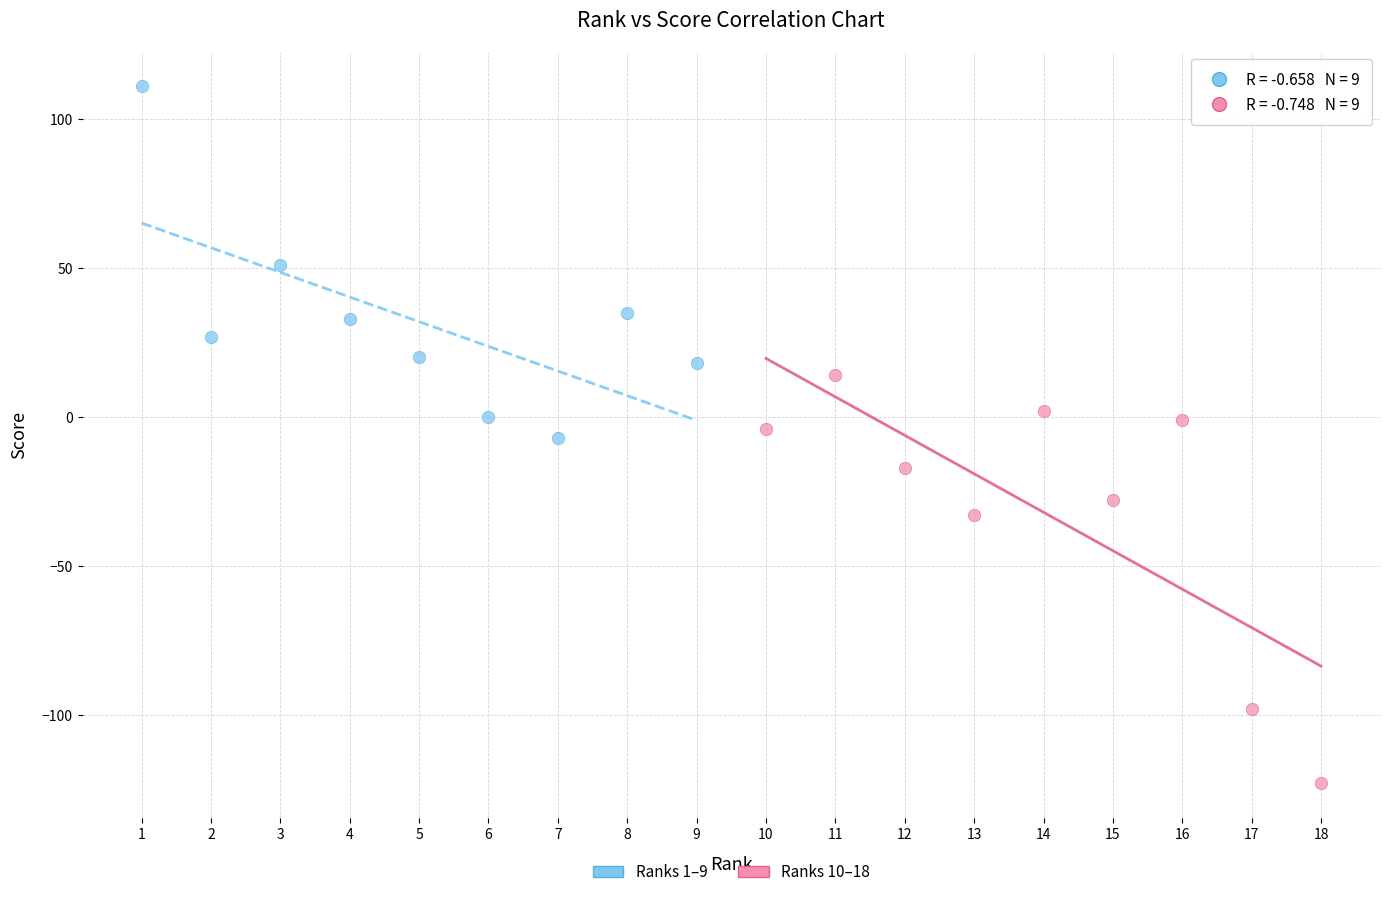

Which series reaches the maximum Y coordinate?

Ranks 1–9